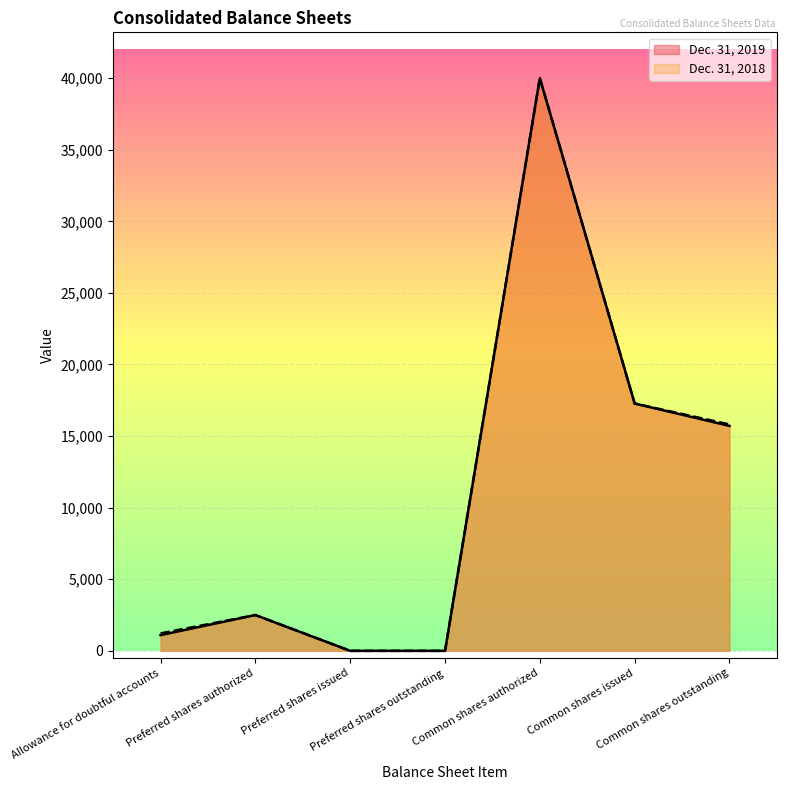

Rank the series by their maximum value, from lowest to highest.

Dec. 31, 2019, Dec. 31, 2018